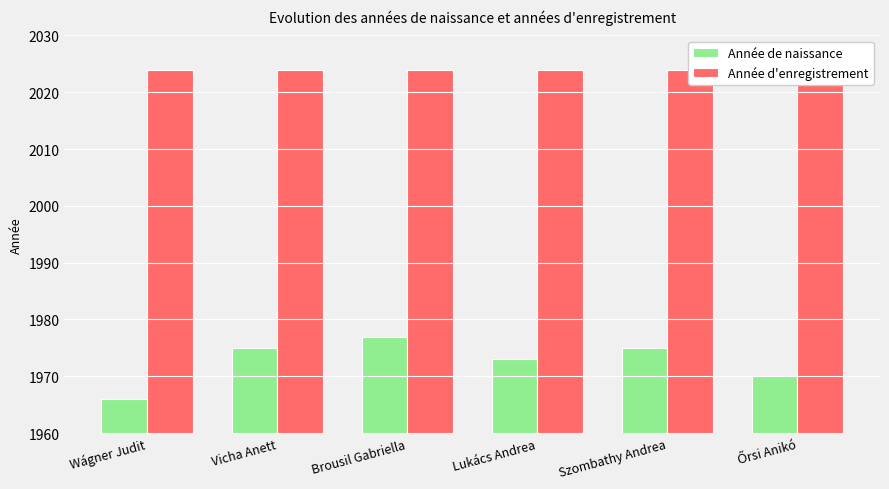

What is the sum of the Année de naissance values at Wágner Judit and Őrsi Anikó?

3936